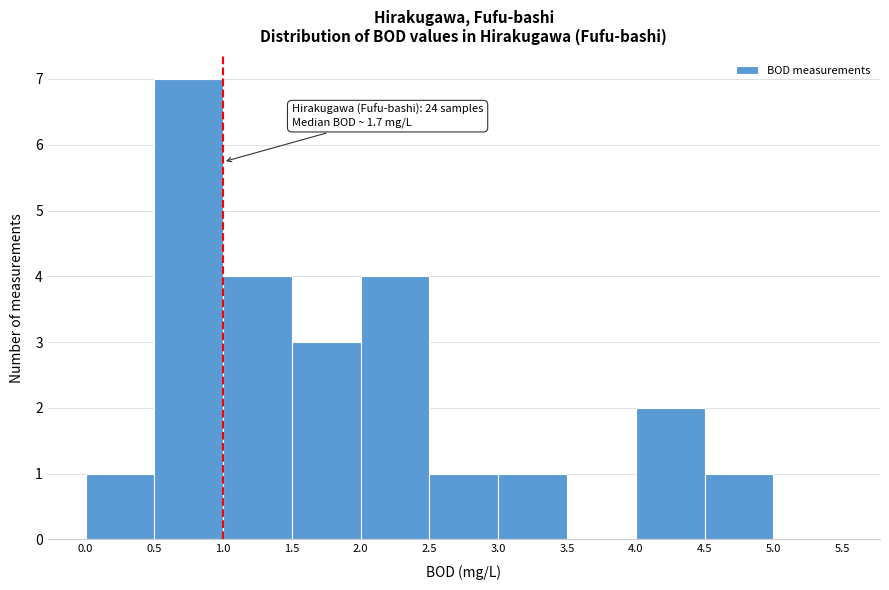

Over which range of the x-axis is the bar tallest?

0.5 to 1.0